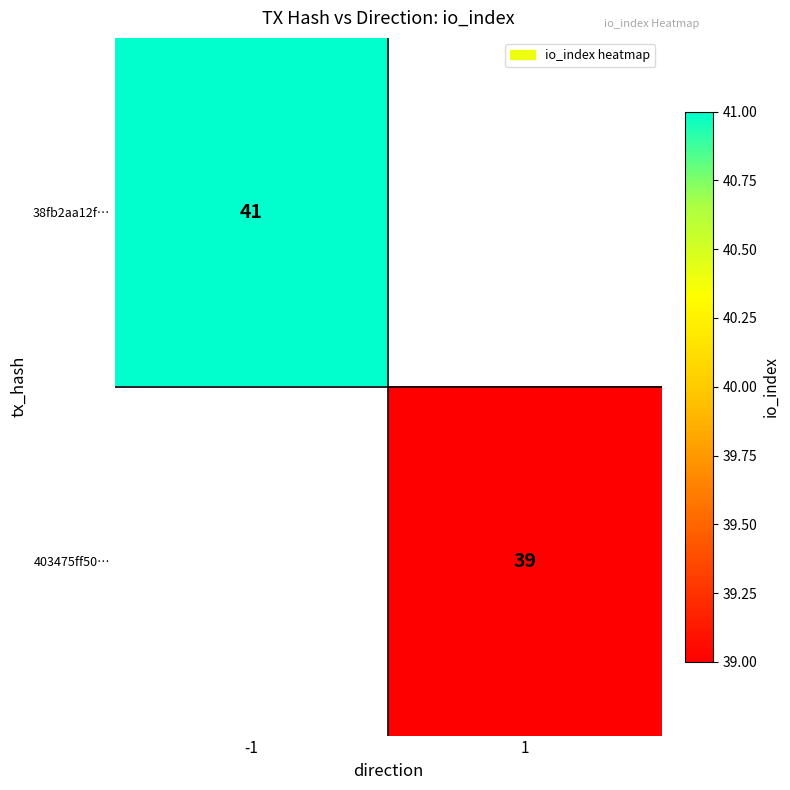

The value of 38fb2aa12f… at -1 is 41. True or false?

True